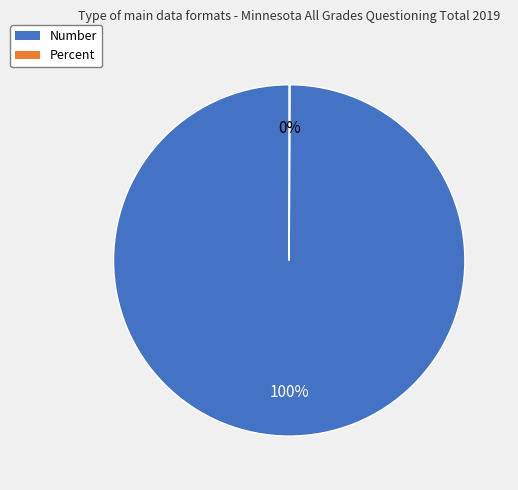

To the nearest percent, what portion does Number represent?

100%